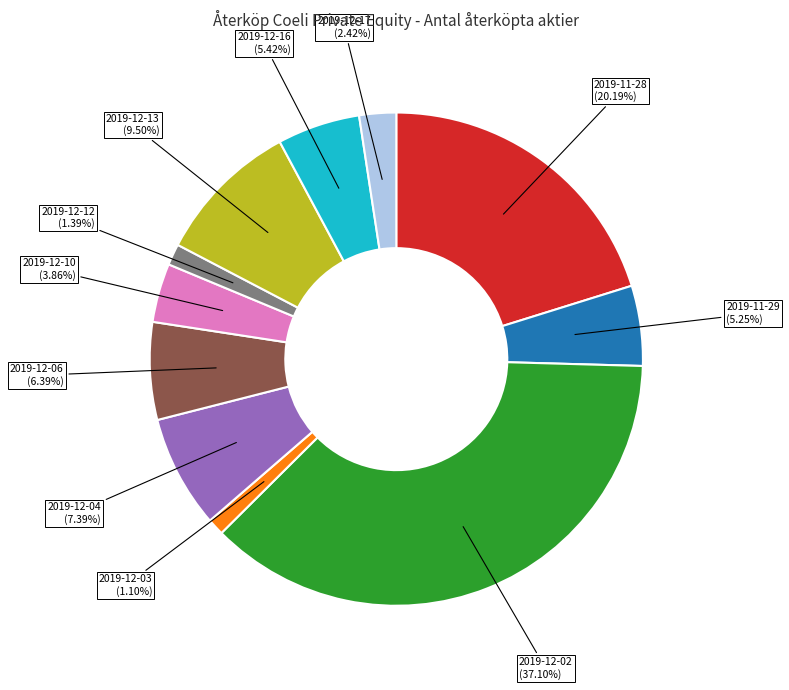

Is there any slice that represents more than half of the pie?

No